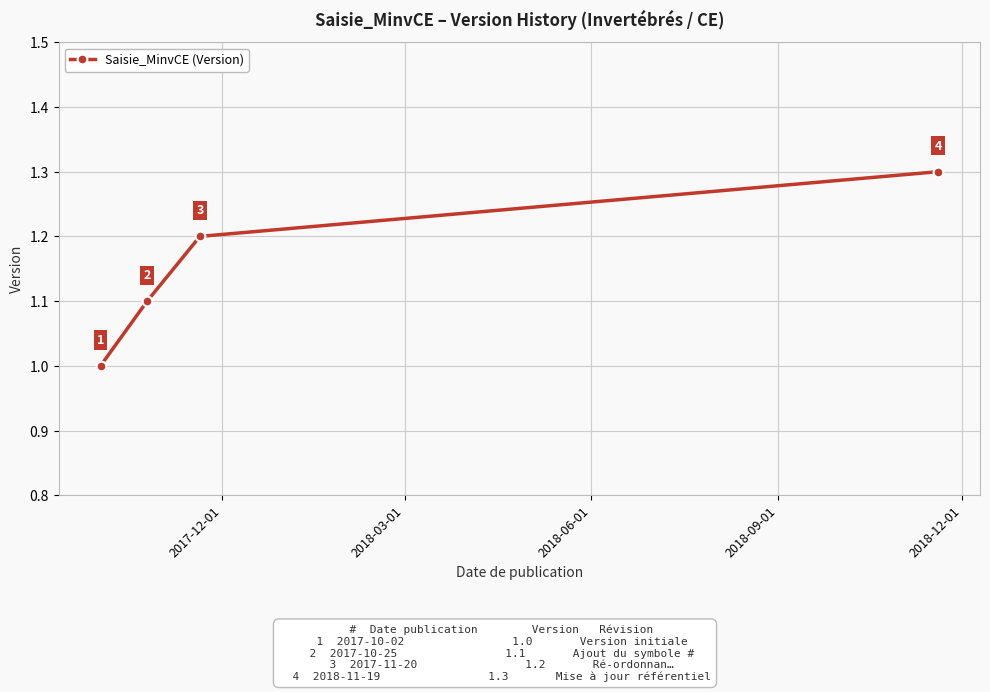

What is the smallest value displayed?

1.0